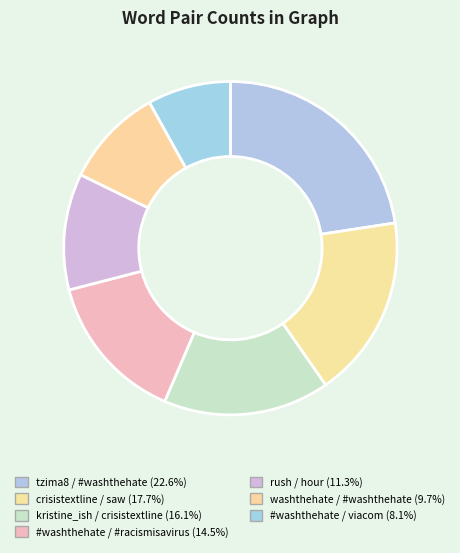

What is the ratio of the value at #washthehate / #racismisavirus to the value at washthehate / #washthehate?

1.5